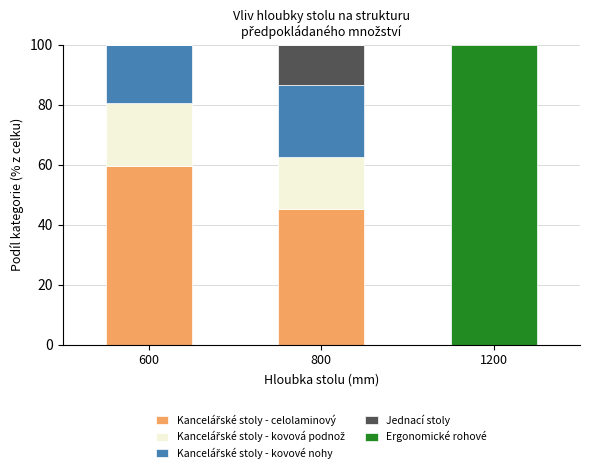

What is the total value across all series at 1200?

100.0